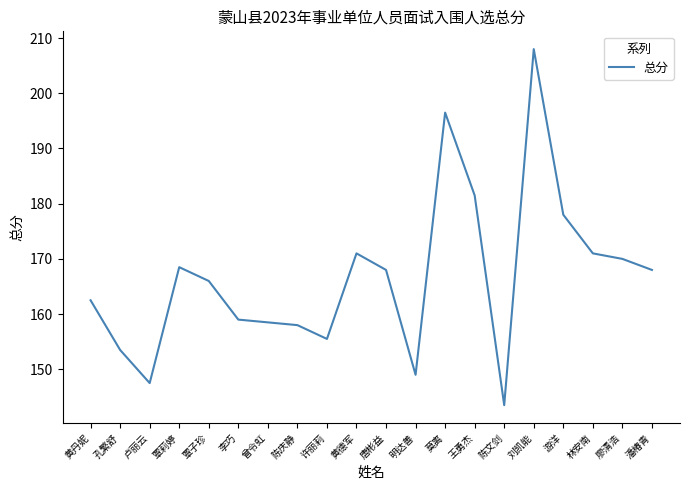

Approximately how many times larger is the value at 陈文剑 compared to 唐彬益?

0.9